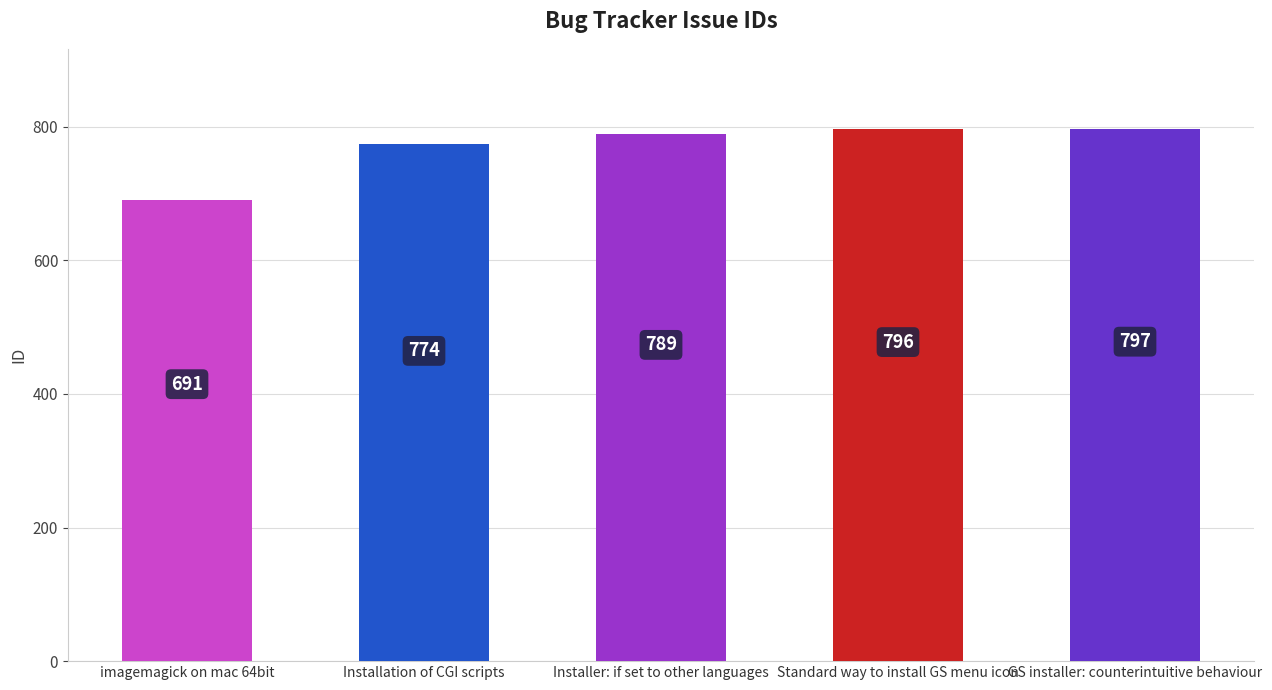

Reading left to right, what are all the values shown in this chart?

691	774	789	796	797